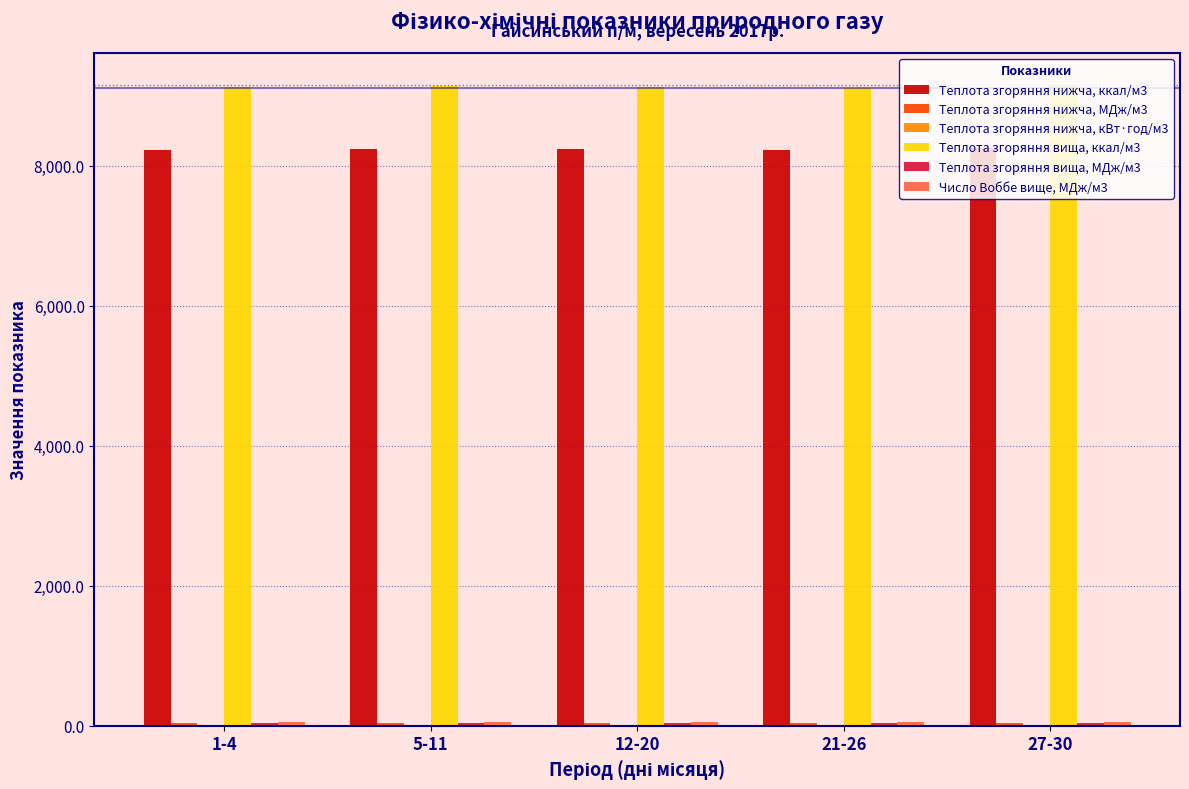

What is the greatest value displayed?

9153.7